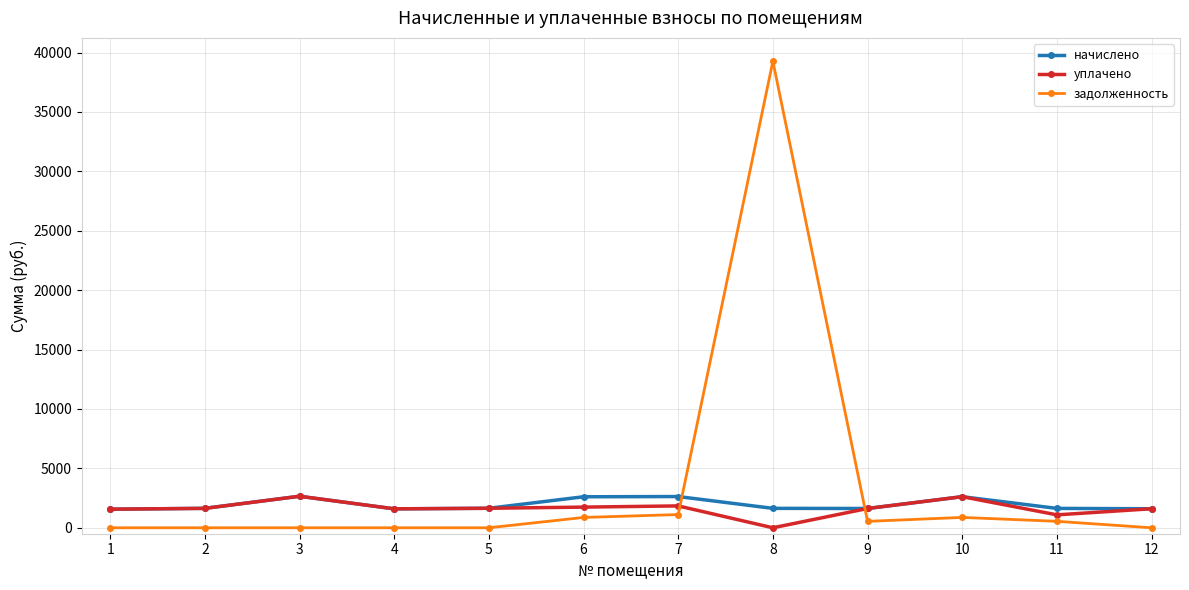

At how many categories does at least one series exceed 36711?

1